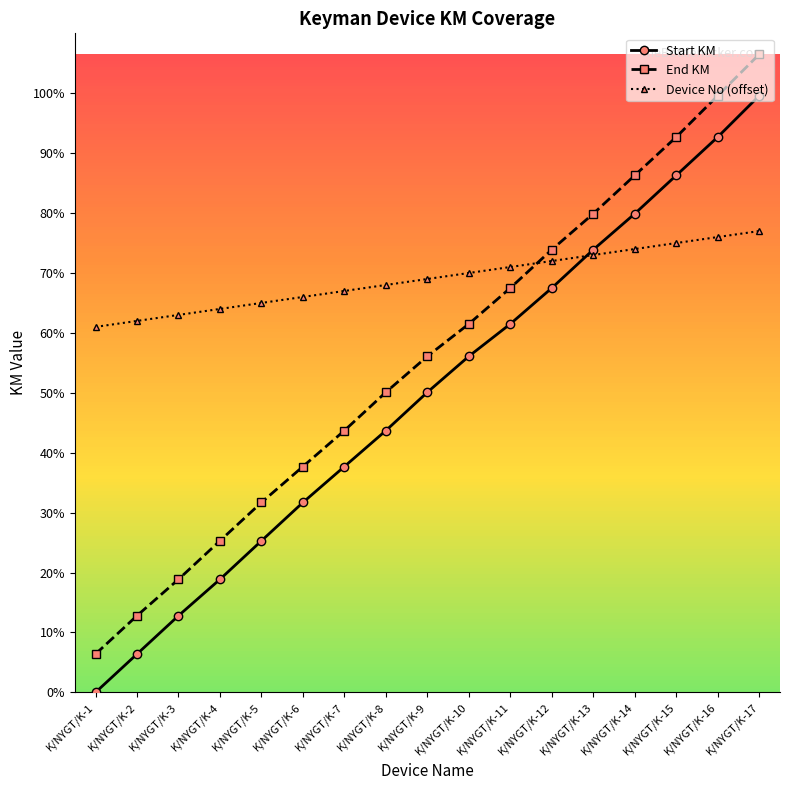

What is the value of the Device No (offset) point at the 4th from the left?

64.0